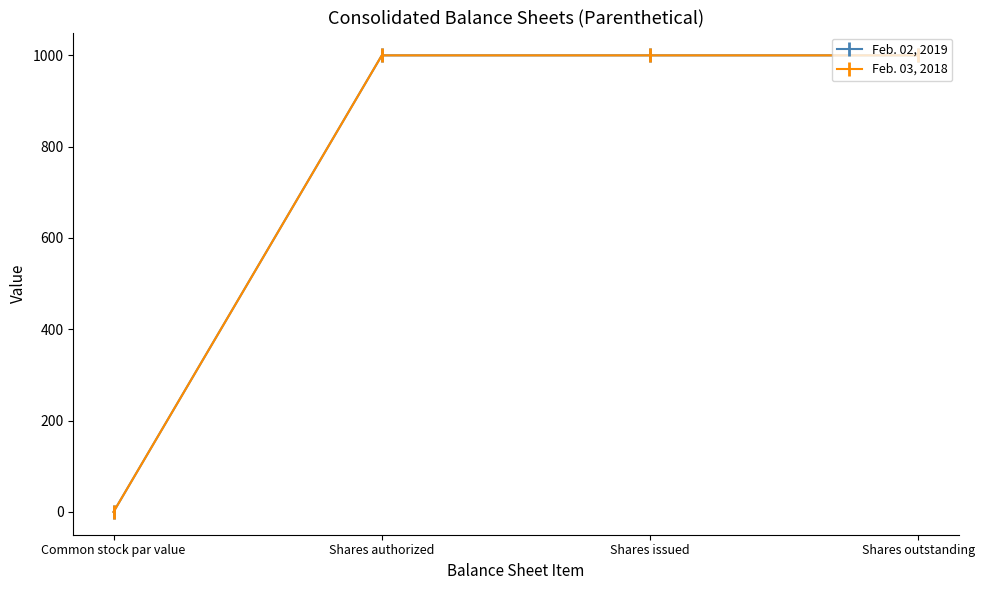

Does the chart have visible grid lines?

No